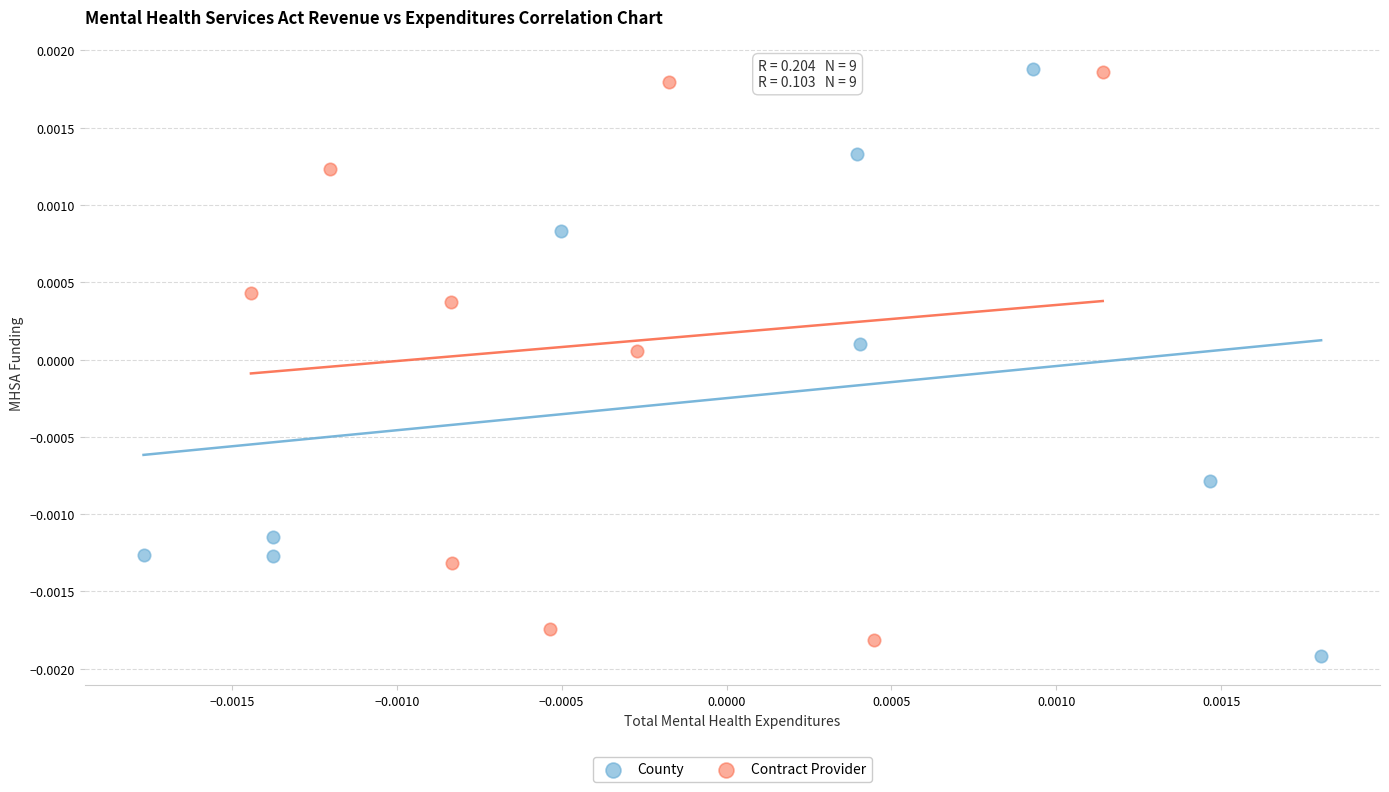

Which series has the largest Y range (max minus min)?

County